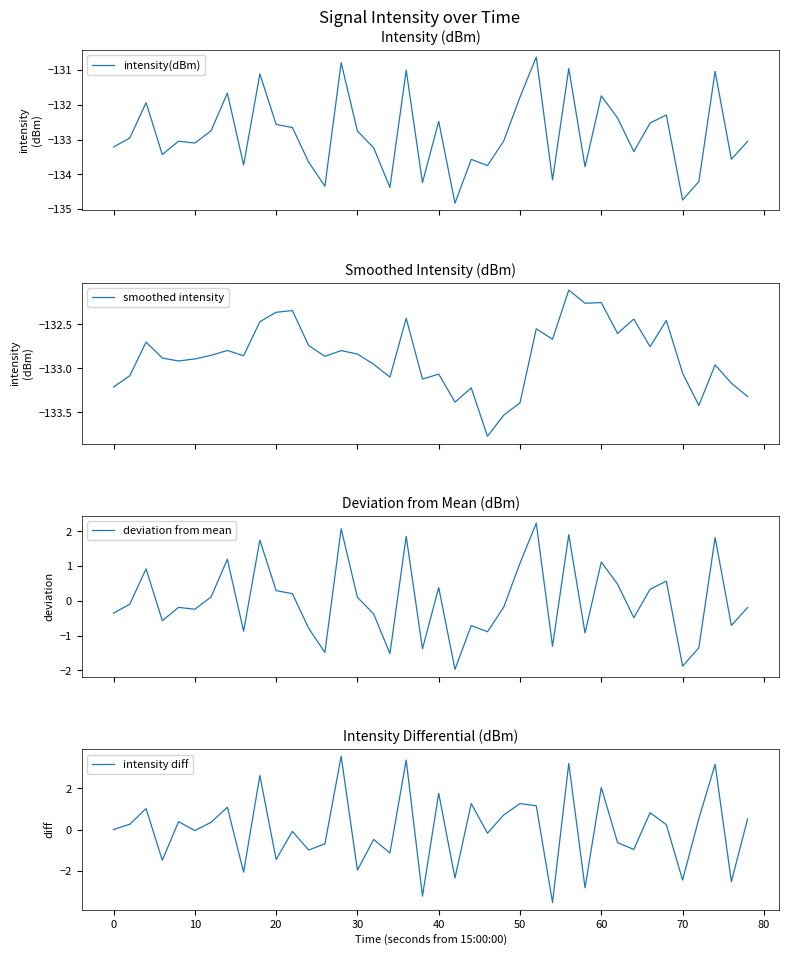

How many negative values does the deviation from mean series have?

22